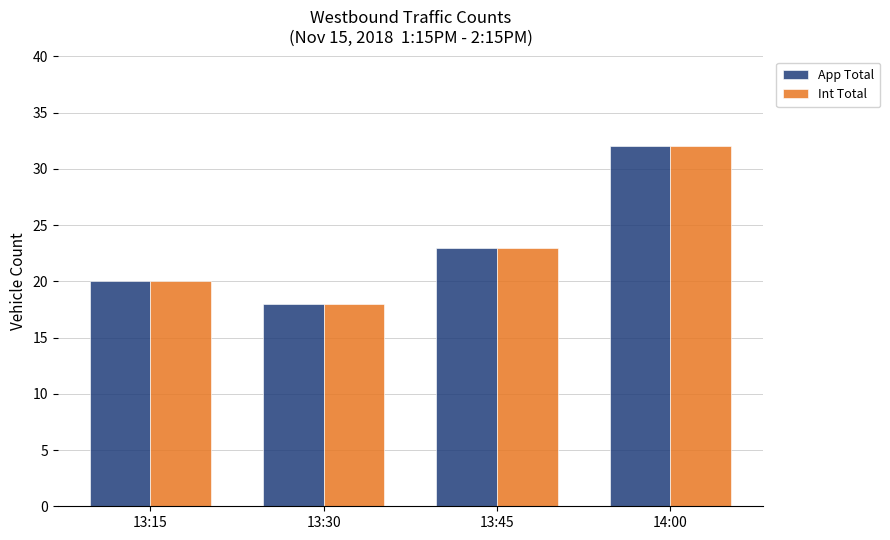

At which label does App Total reach its minimum?

13:30